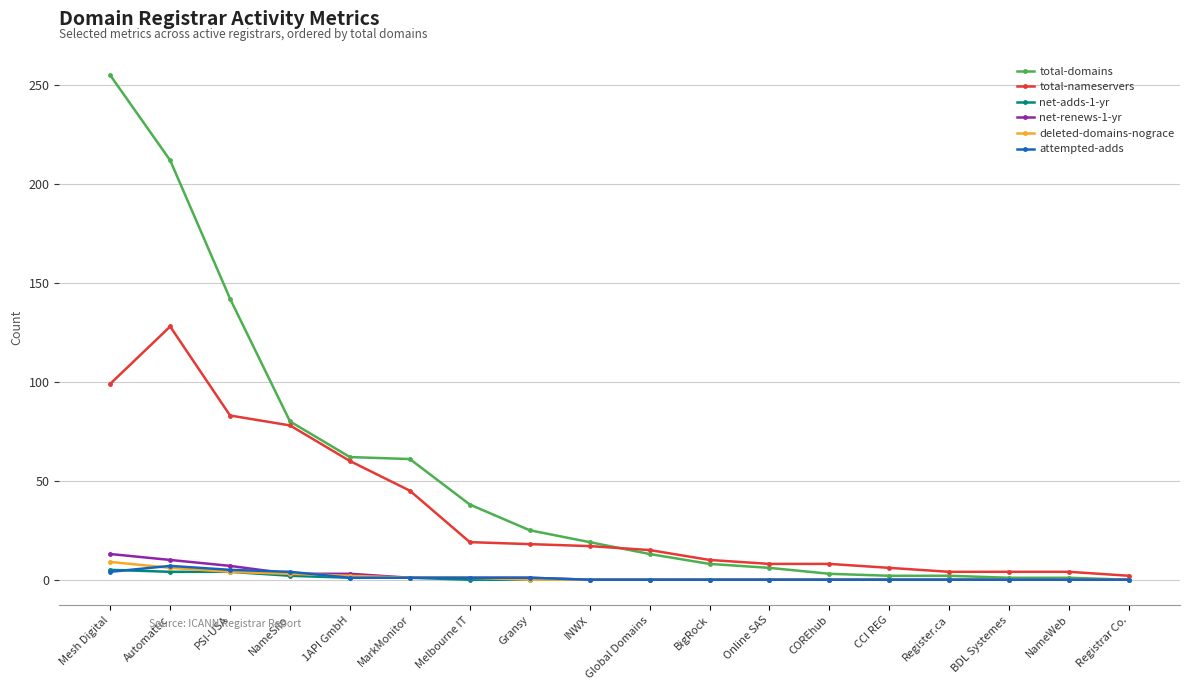

Where is total-nameservers nearest to the value 65?

1API GmbH